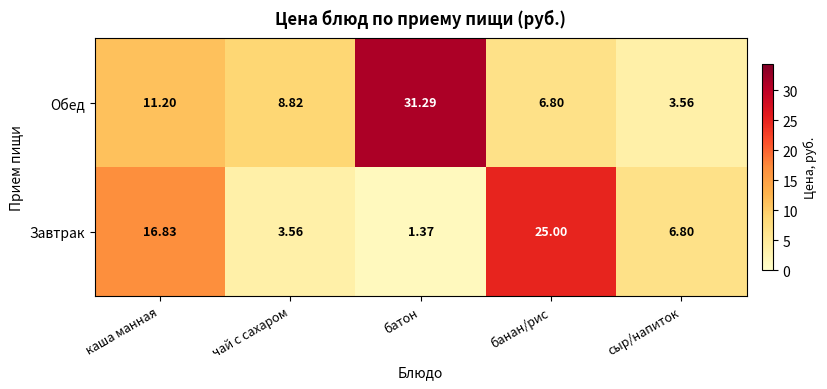

Which series has the widest spread of values?

Обед